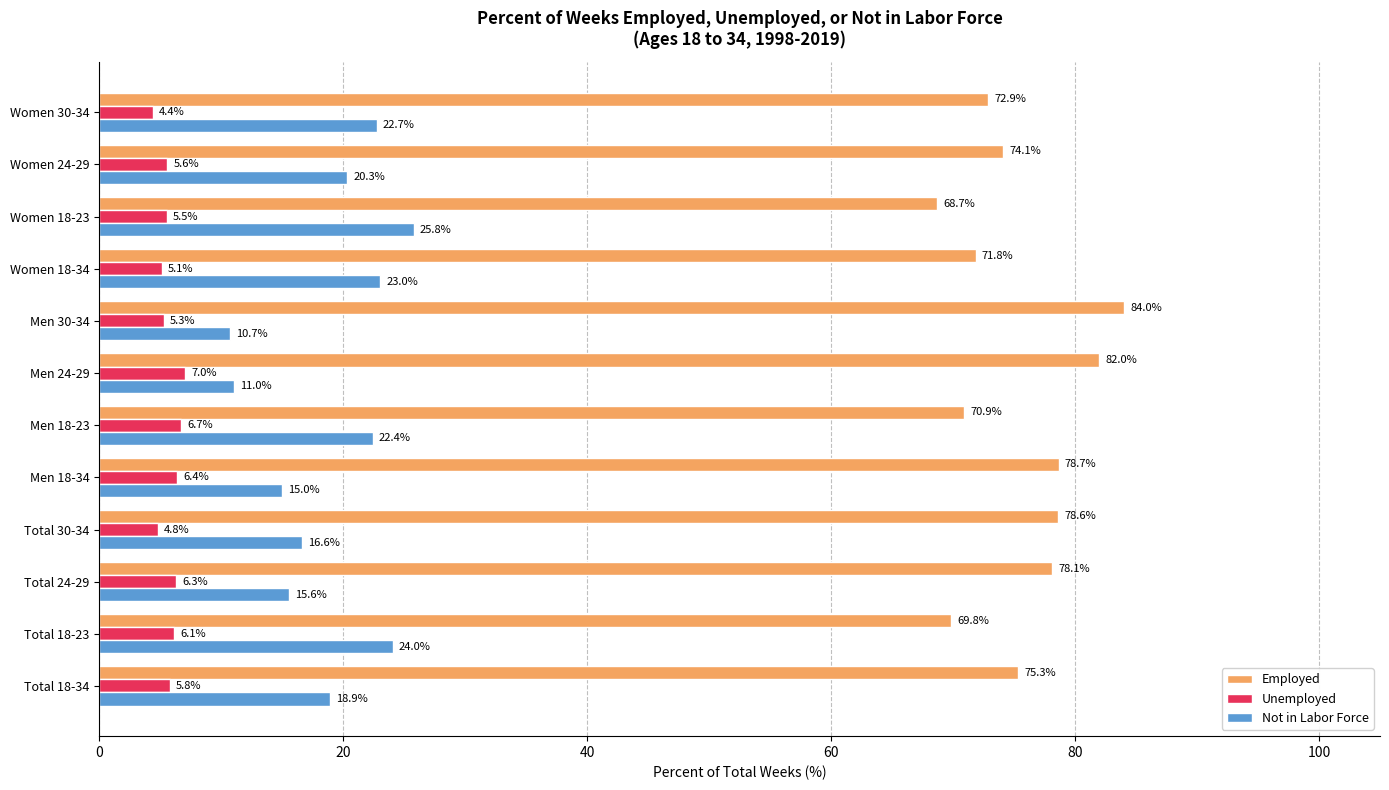

What is the approximate value of Not in Labor Force at Men 30-34?

10.7